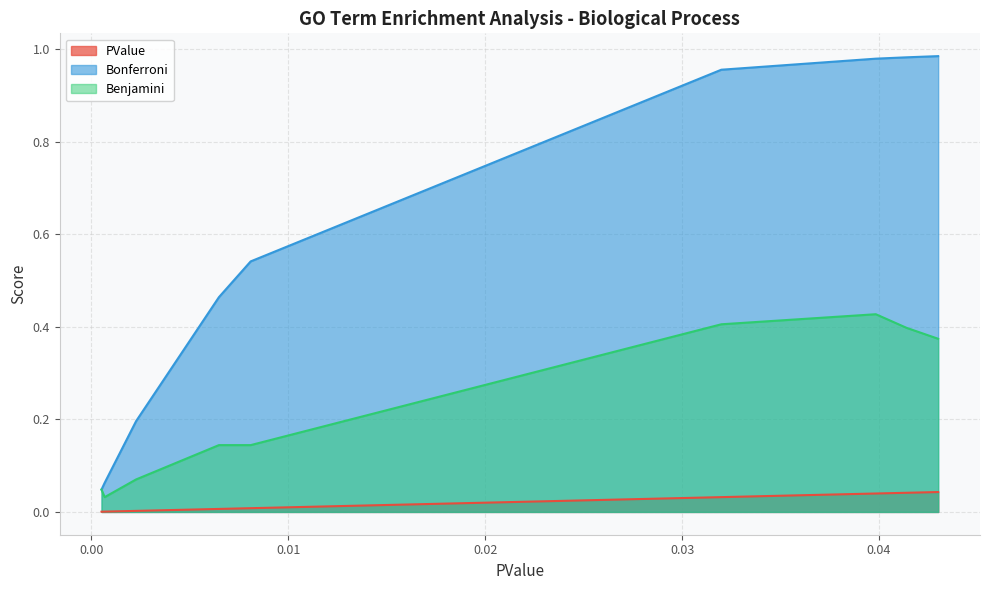

Count the number of categories in the chart.

9